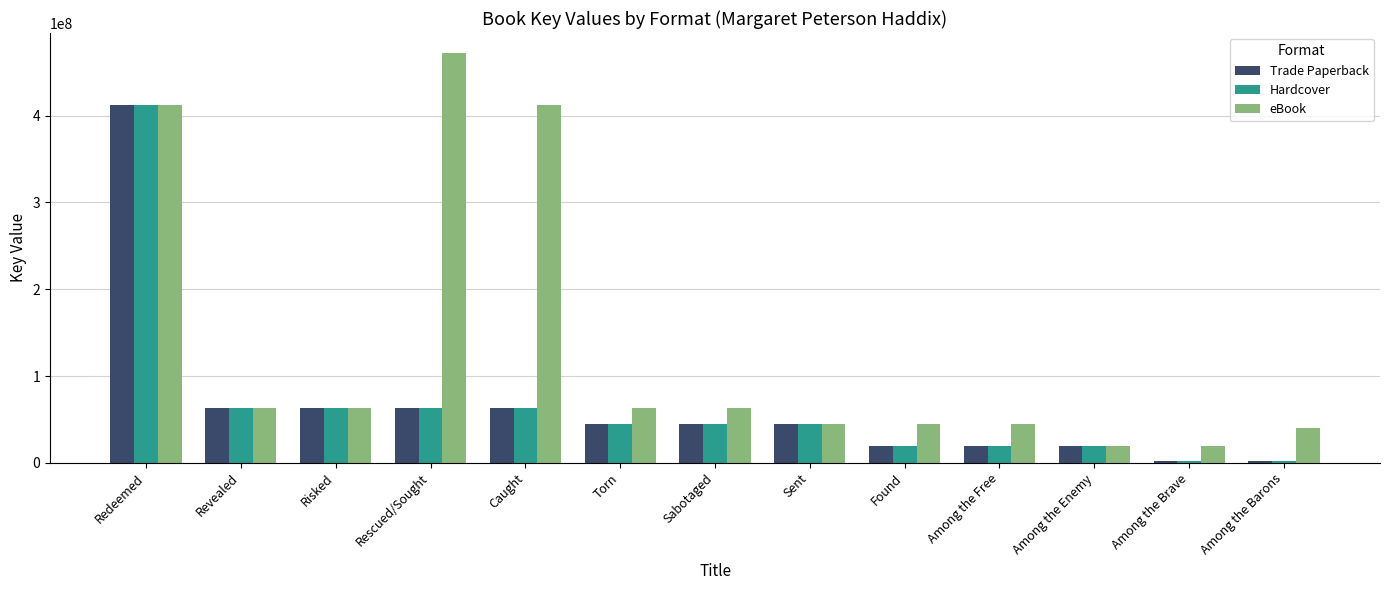

Which series has the largest total across all categories?

eBook